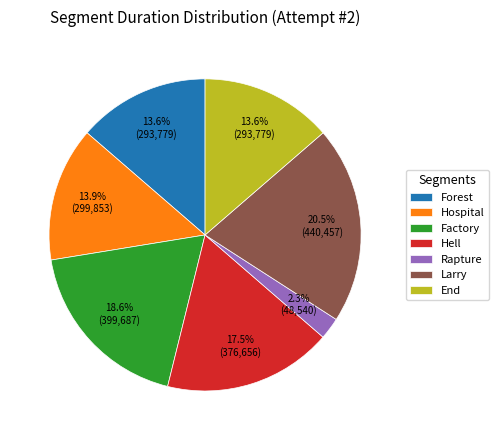

Is there a majority slice in this chart?

No